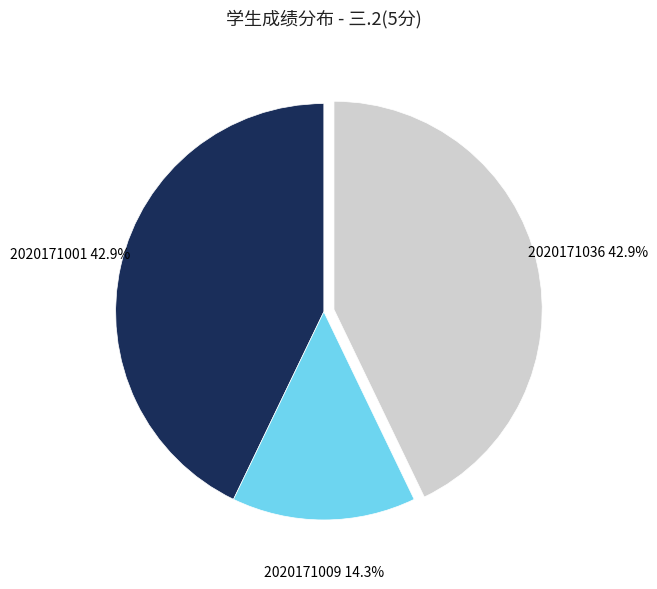

Is there a majority slice in this chart?

No